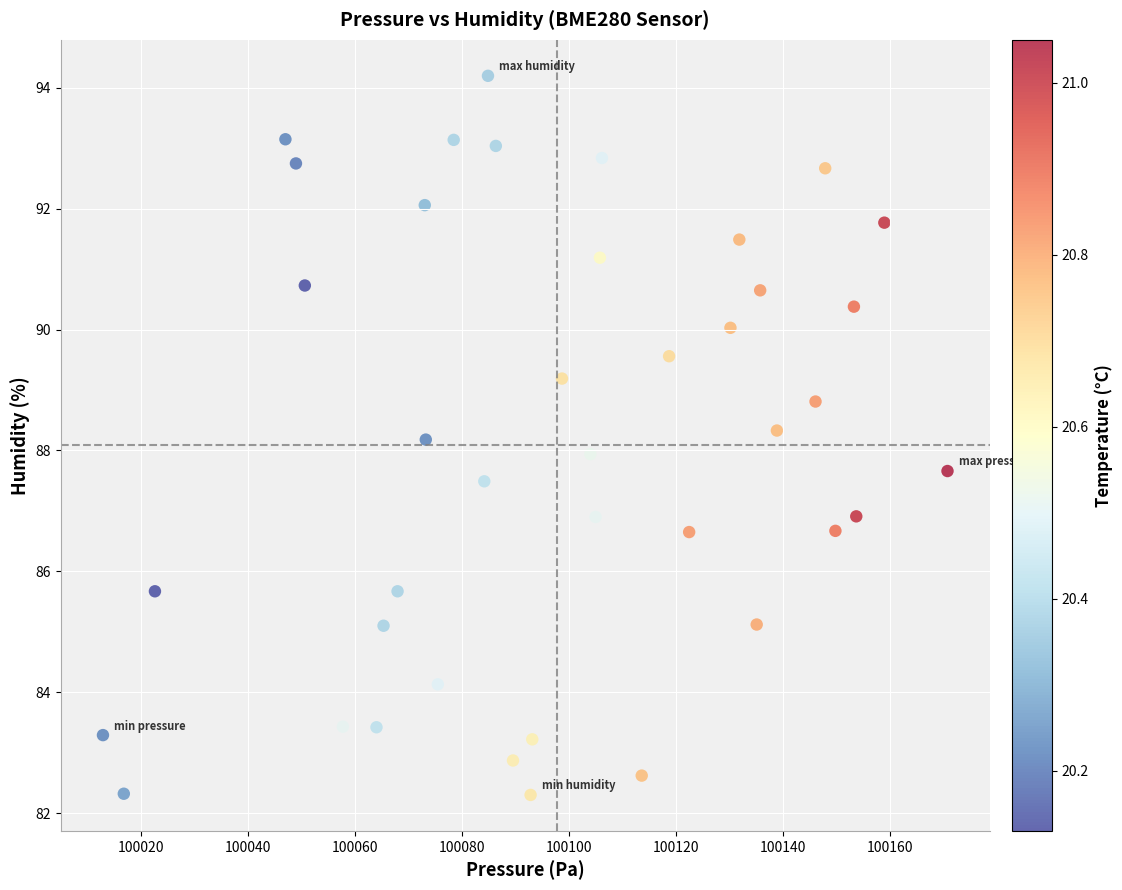

What is the range of X values (max minus min)?

157.9